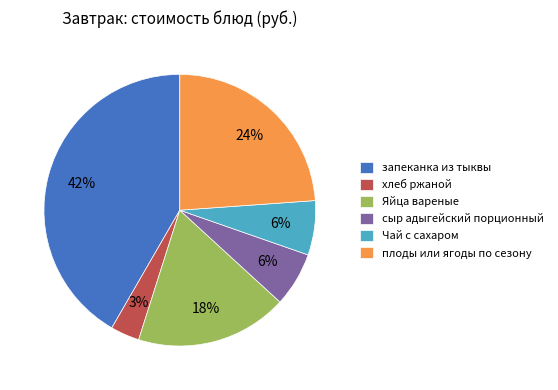

The плоды или ягоды по сезону slice represents 36% of the pie. True or false?

False